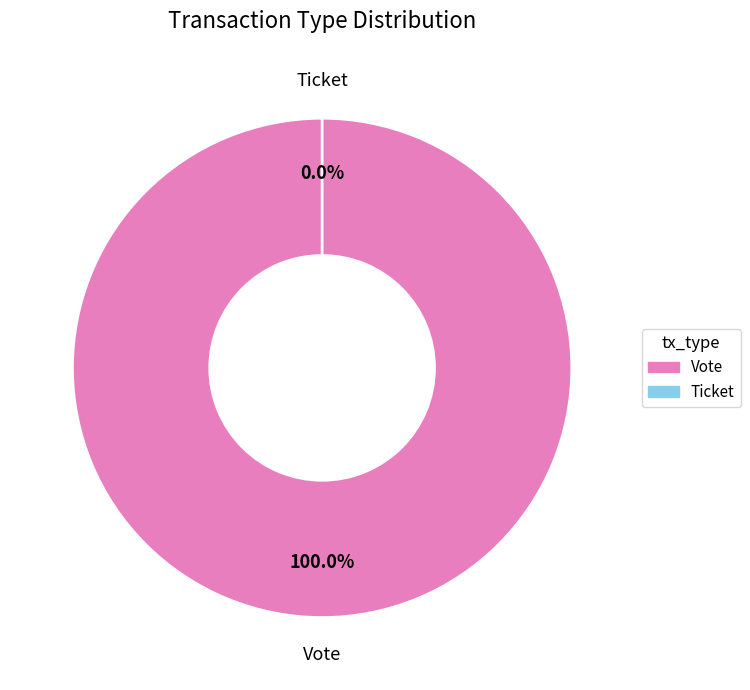

Is it true that Vote is 100% of the pie?

True